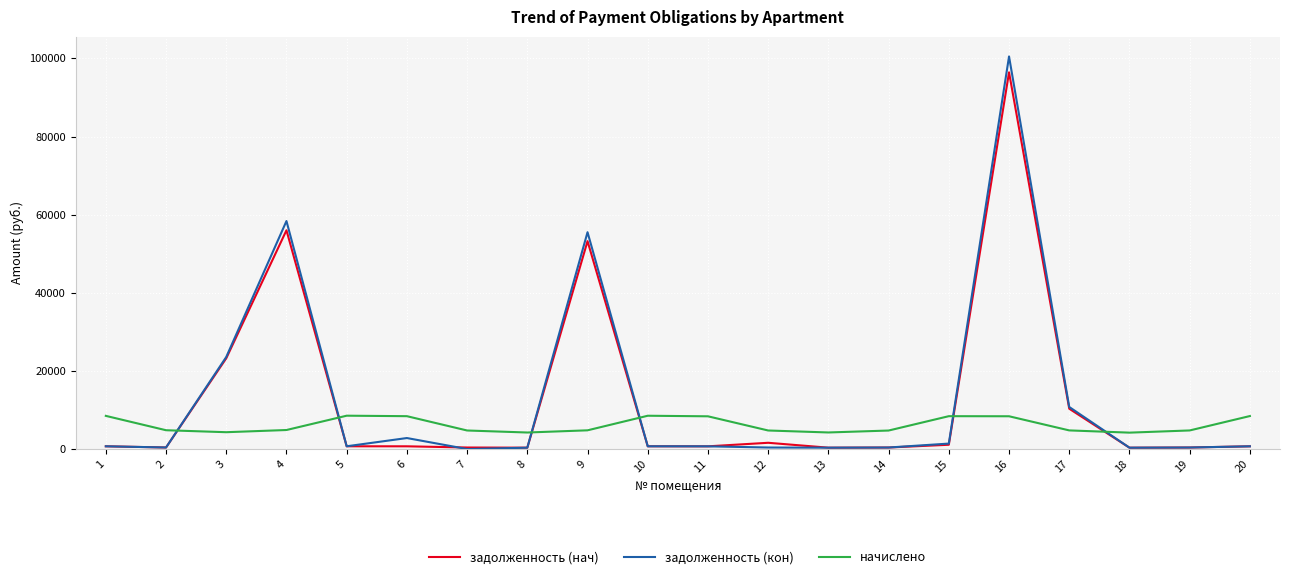

What is the spread (max minus min) of values at 4?

53486.6